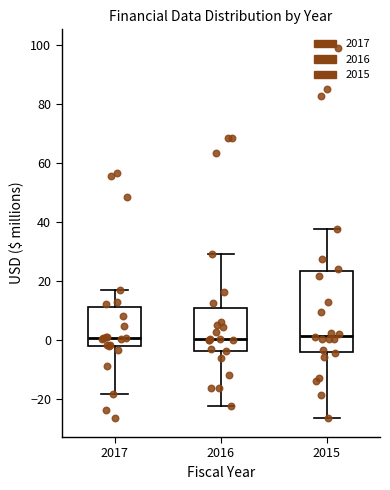

Reading left to right, read every box against the y-axis: the position of its median line, the range the box covers, and the ends of its whiskers. The values are not printed on the chart, so give them approximately, as read against the axis.

2017: median 0, box -2 to 12, whiskers -18 to 16
2016: median 0, box -4 to 10, whiskers -22 to 30
2015: median 2, box -4 to 24, whiskers -26 to 38